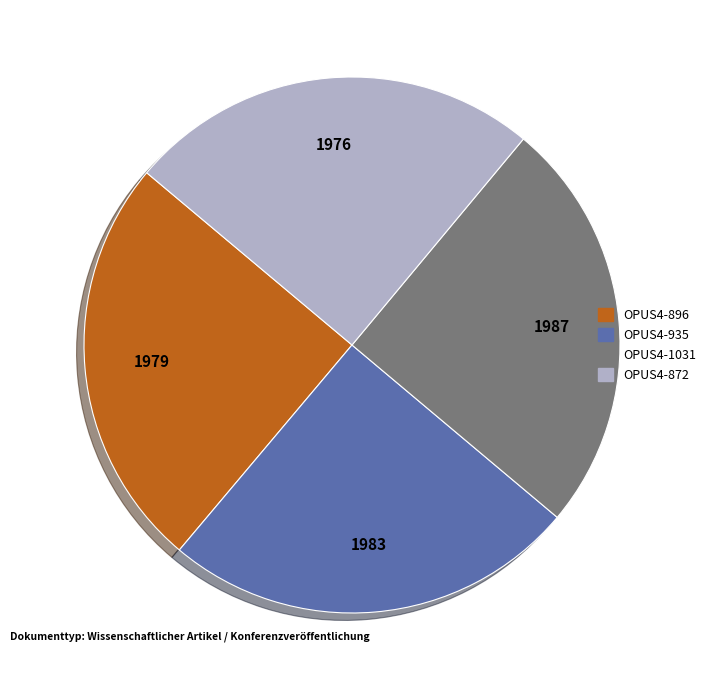

Is it true that OPUS4-872 is 25% of the pie?

True